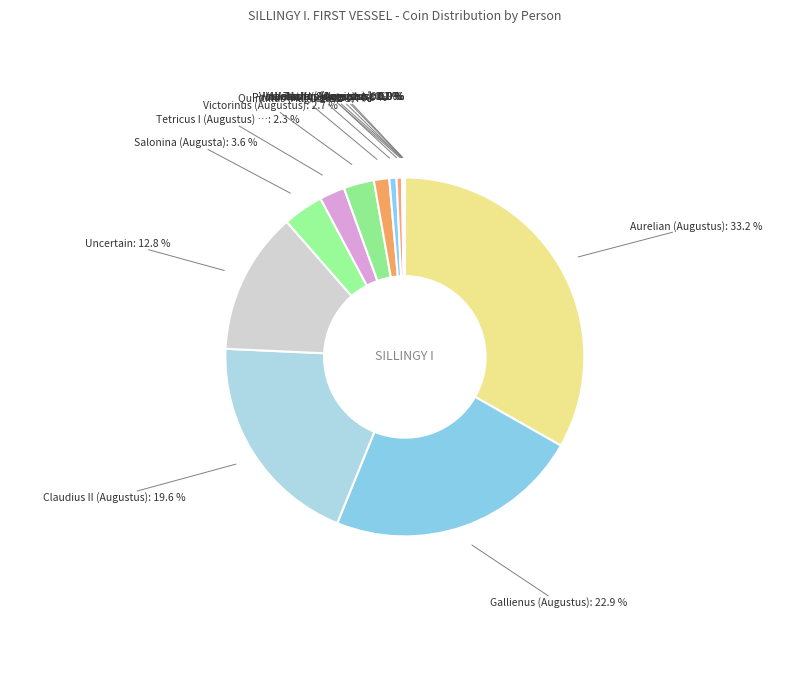

What is the smallest slice in the pie chart?

Vabalathus (Augustus)